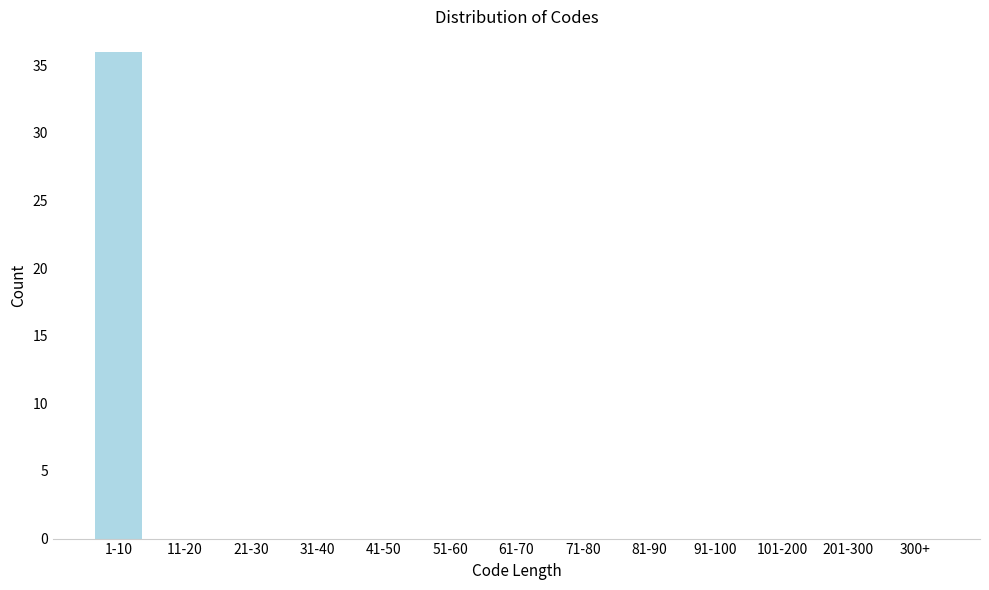

Reading left to right, extract all data points from this chart.

1-10=36	11-20=0	21-30=0	31-40=0	41-50=0	51-60=0	61-70=0	71-80=0	81-90=0	91-100=0	101-200=0	201-300=0	300+=0